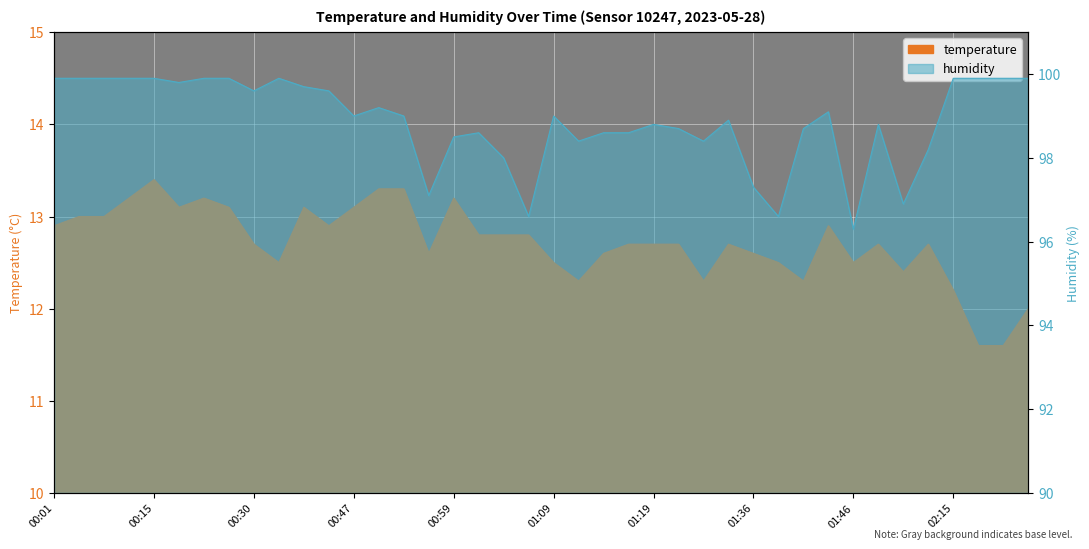

Reading left to right, what are all the values shown in this chart?

temperature: 12.9	13.0	13.0	13.2	13.4	13.1	13.2	13.1	12.7	12.5	13.1	12.9	13.1	13.3	13.3	12.6	13.2	12.8	12.8	12.8	12.5	12.3	12.6	12.7	12.7	12.7	12.3	12.7	12.6	12.5	12.3	12.9	12.5	12.7	12.4	12.7	12.2	11.6	11.6	12.0
humidity: 99.9	99.9	99.9	99.9	99.9	99.8	99.9	99.9	99.6	99.9	99.7	99.6	99.0	99.2	99.0	97.1	98.5	98.6	98.0	96.6	99.0	98.4	98.6	98.6	98.8	98.7	98.4	98.9	97.3	96.6	98.7	99.1	96.3	98.8	96.9	98.2	99.9	99.9	99.9	99.9